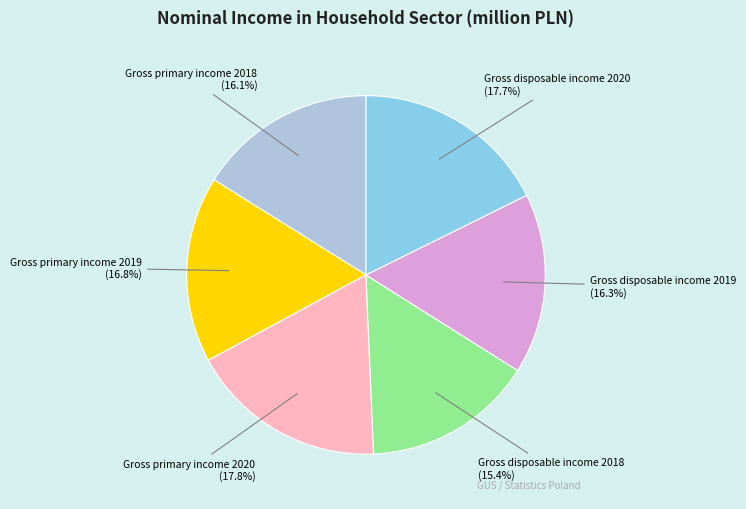

To the nearest percent, what portion does Gross disposable income 2020 represent?

18%